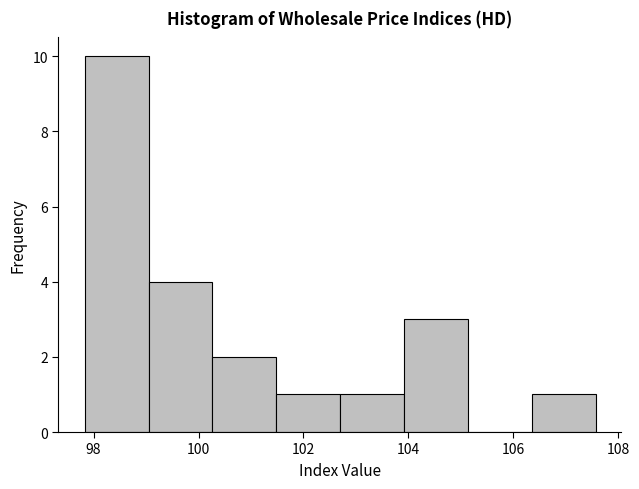

Reading left to right, list every bar in this chart as the range it spans on the x-axis followed by its height. Neither the bar edges nor the heights are printed on the chart, so give them approximately, as read against the axes.

97.8 to 99.0: 10
99.0 to 100.2: 4
100.2 to 101.4: 2
101.4 to 102.8: 1
102.8 to 104.0: 1
104.0 to 105.2: 3
105.2 to 106.4: 0
106.4 to 107.6: 1